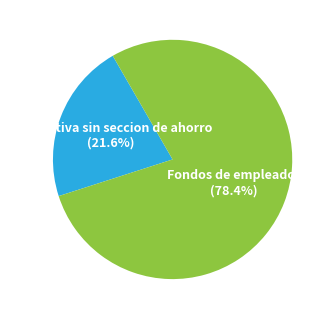

To the nearest percent, what is the difference between the largest and smallest slice percentages?

57%